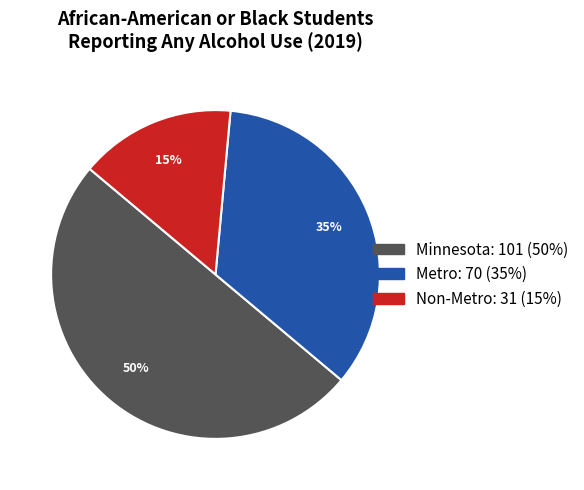

Is it true that Non-Metro is 24% of the pie?

False